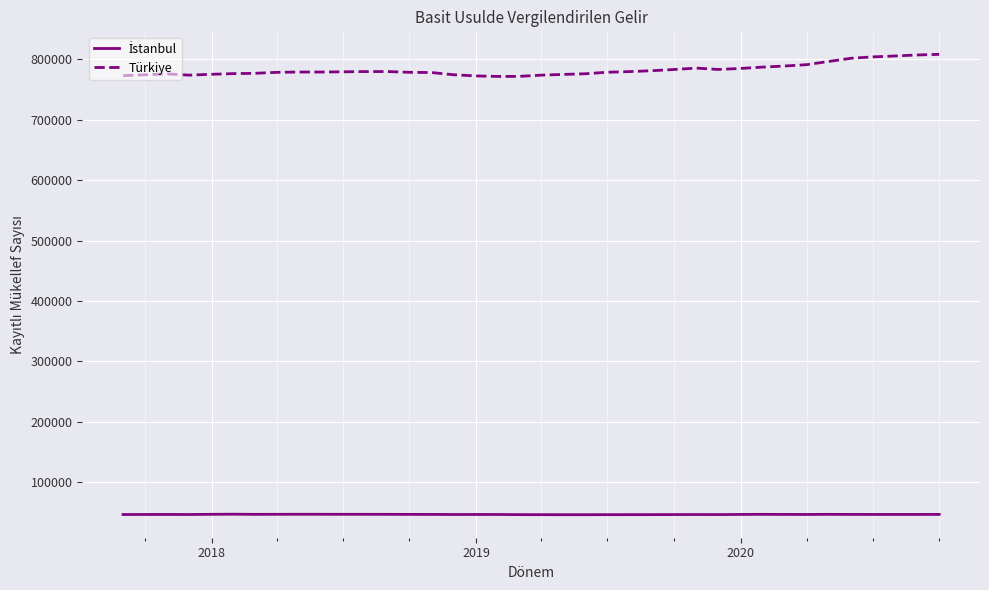

Is this an area chart (filled region under the line)?

No